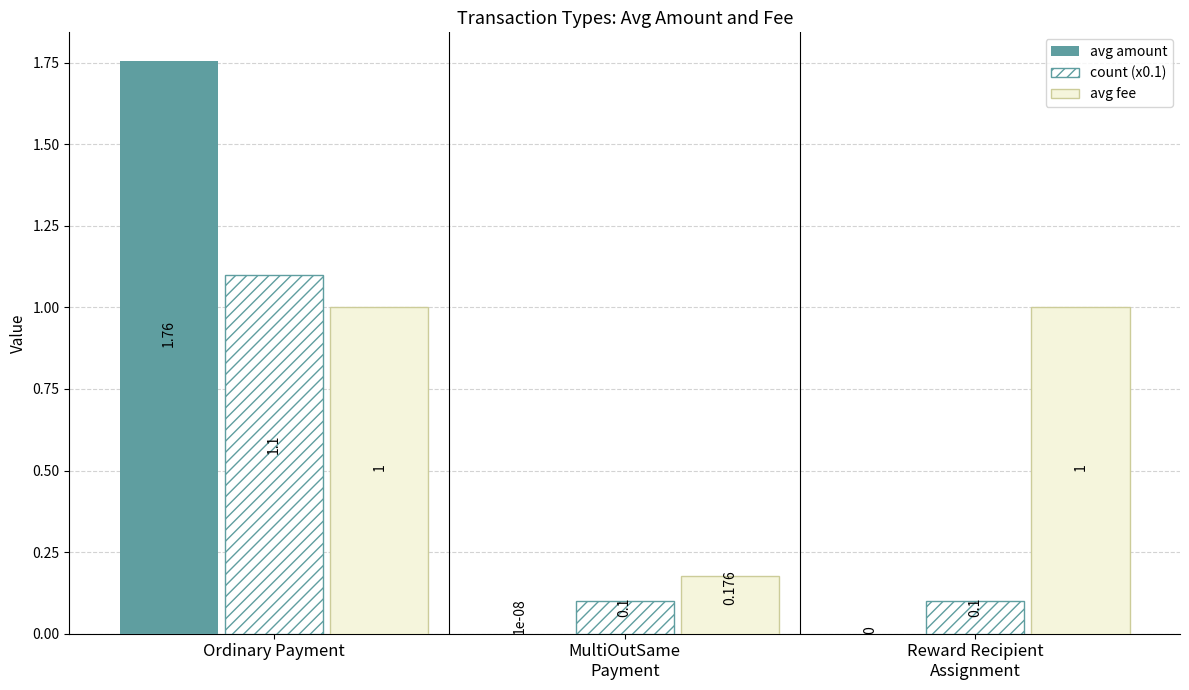

List the series in order of their overall mean, lowest first.

count (x0.1), avg amount, avg fee